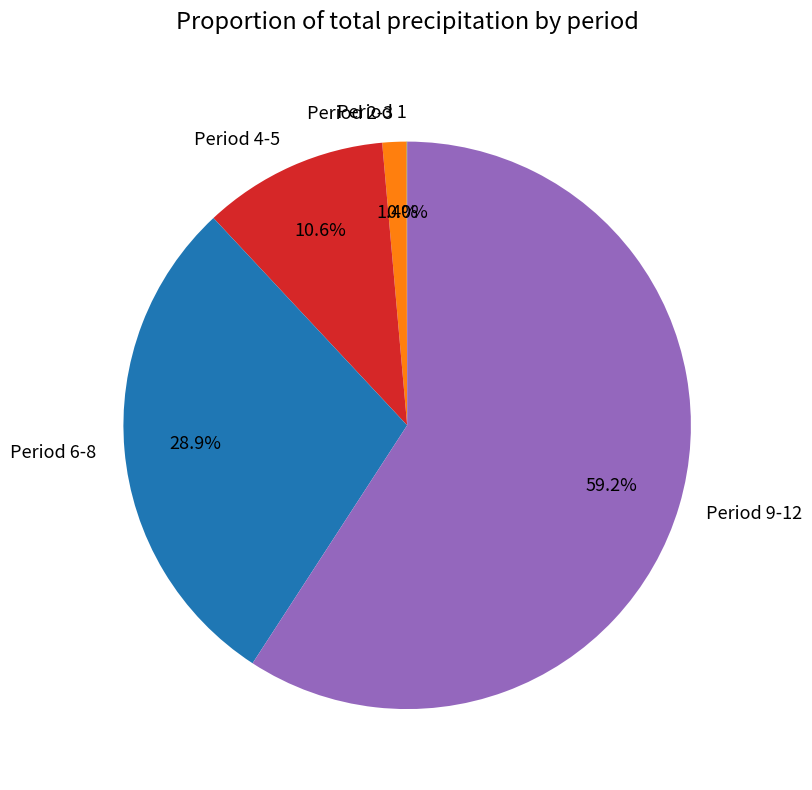

Which has a higher value, Period 9-12 or Period 6-8?

Period 9-12